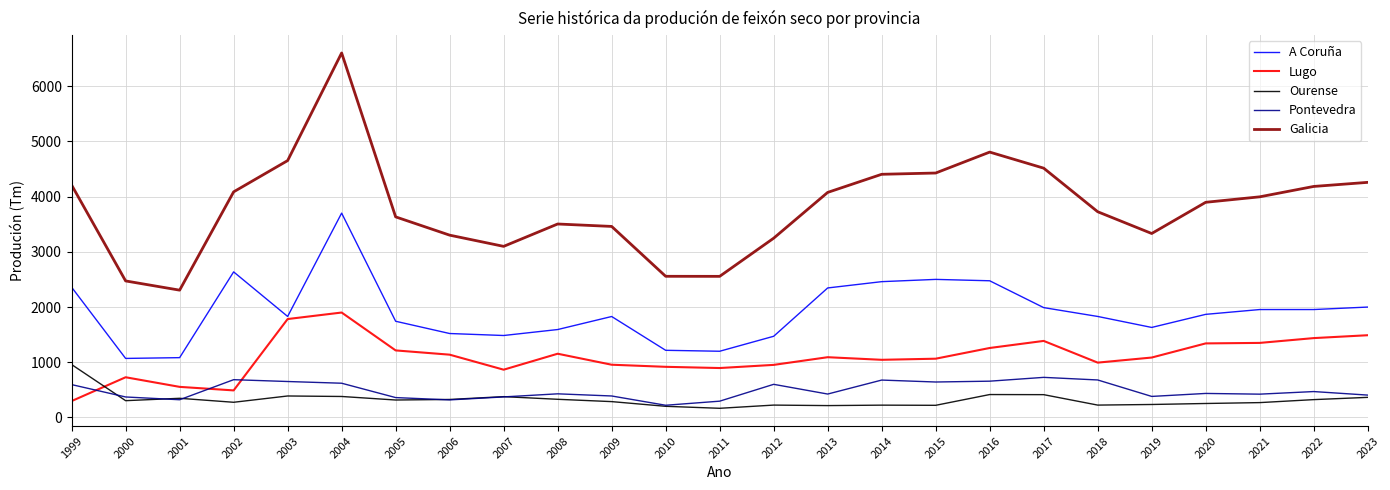

Which series changed the most between 2017 and 2018?

Galicia